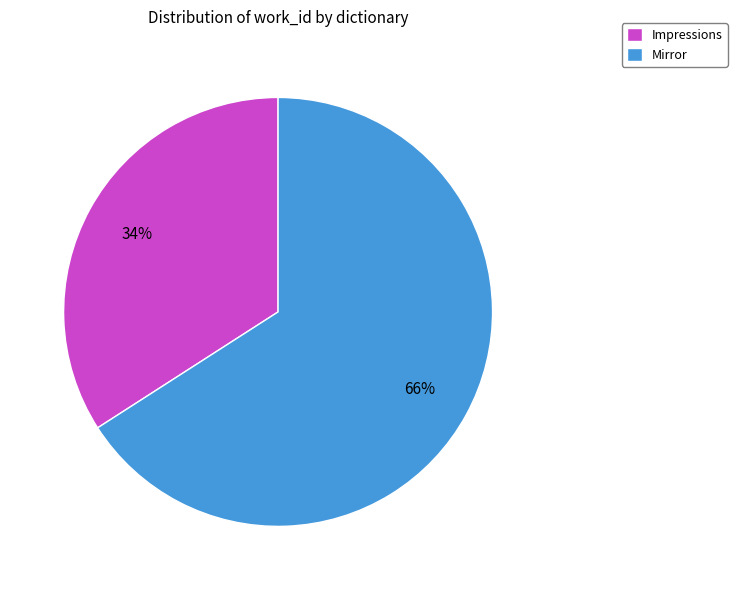

The Impressions slice represents 34% of the pie. True or false?

True